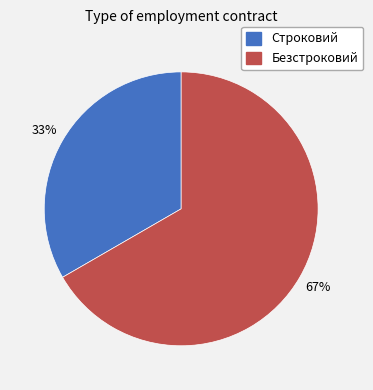

True or false: Безстроковий accounts for 58% of the total.

False